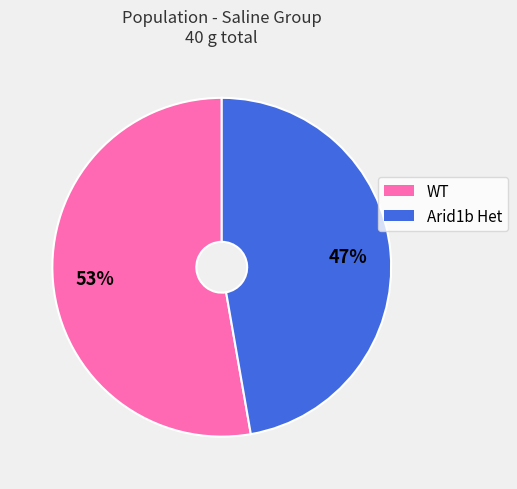

To the nearest percent, what portion does Arid1b Het represent?

47%